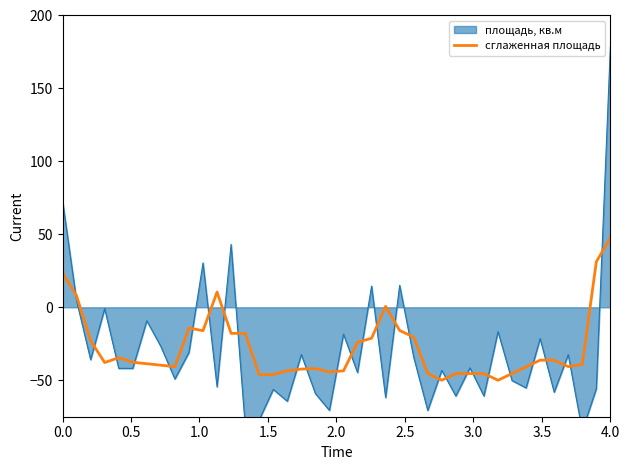

What is the maximum value for сглаженная площадь?

47.7